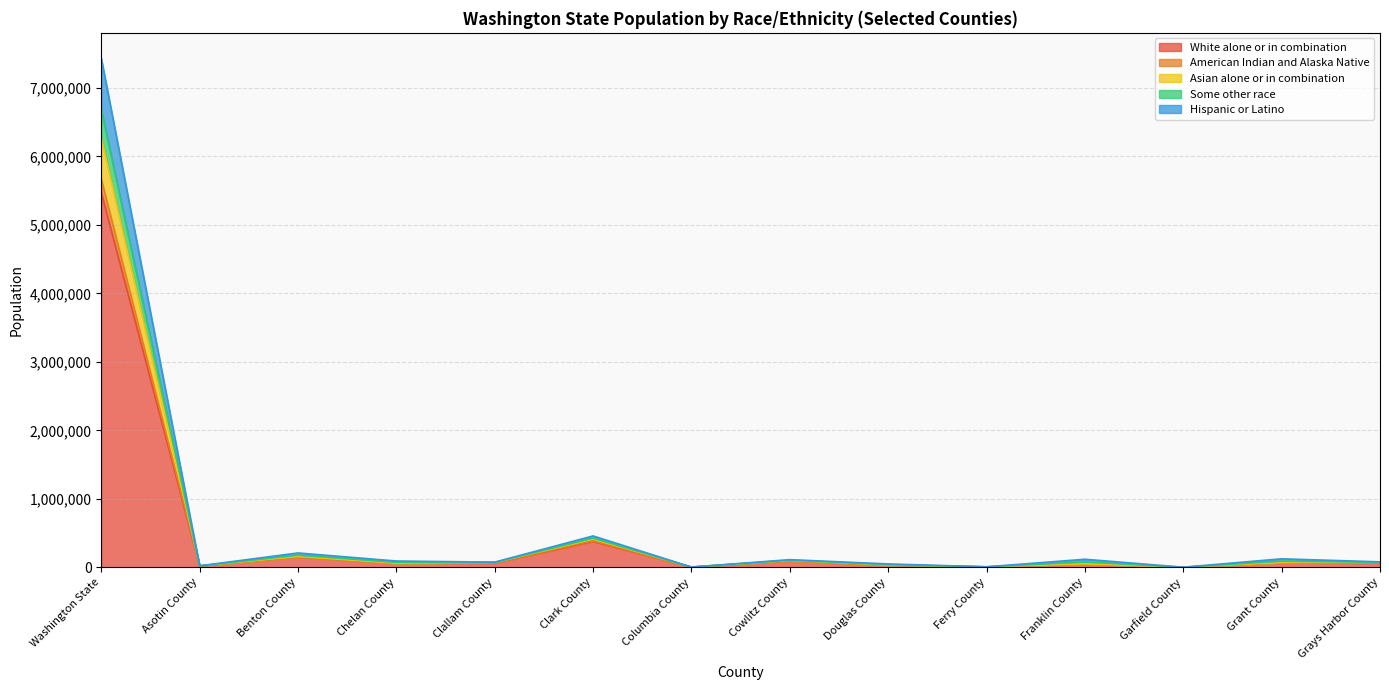

Which category has the highest value in the White alone or in combination series?

Washington State